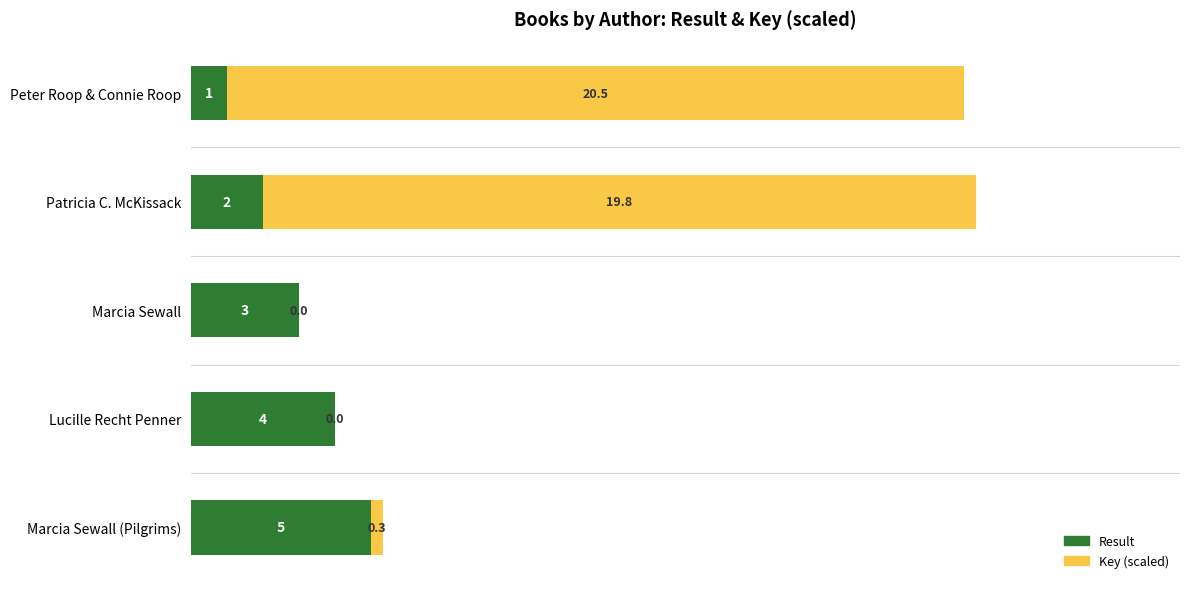

What value does the Result series have at Marcia Sewall?

3.0